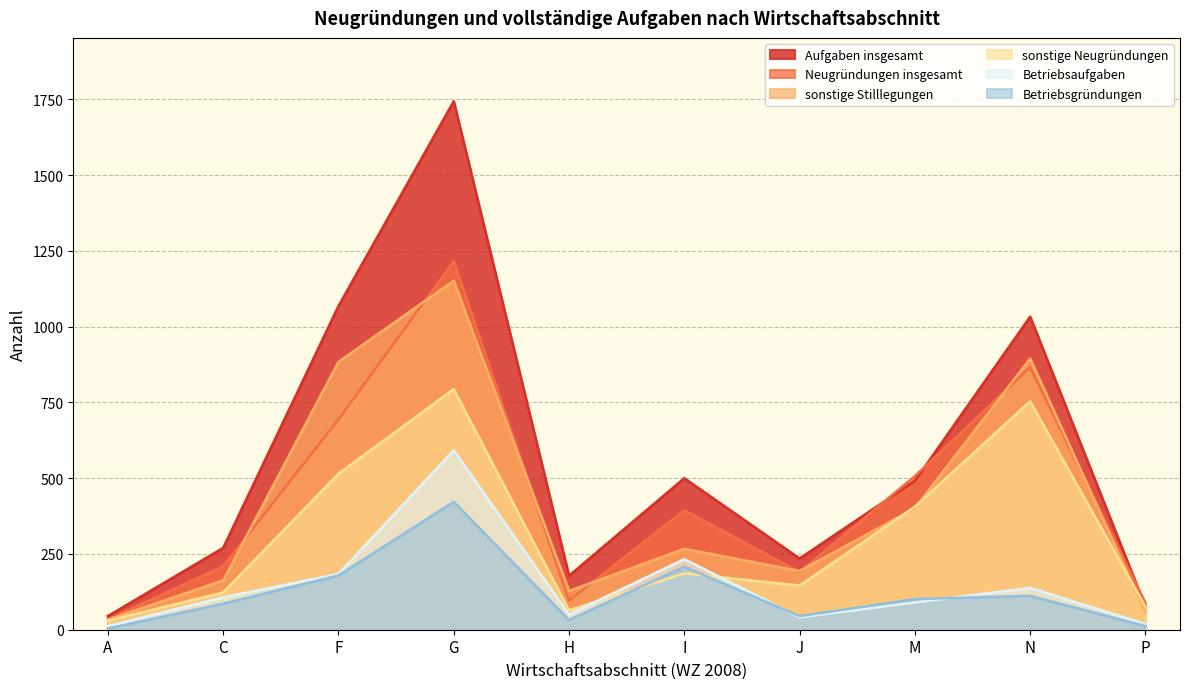

At how many categories does at least one series exceed 1500?

1